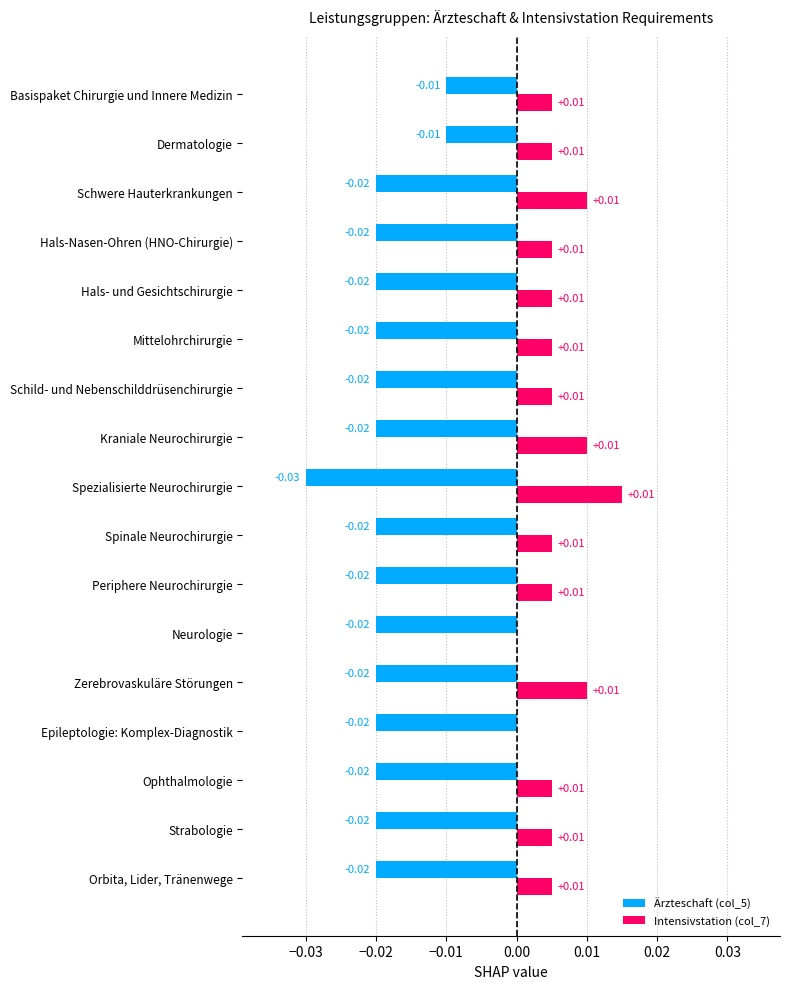

What is the sum of all Ärzteschaft (col_5) values?

-0.3